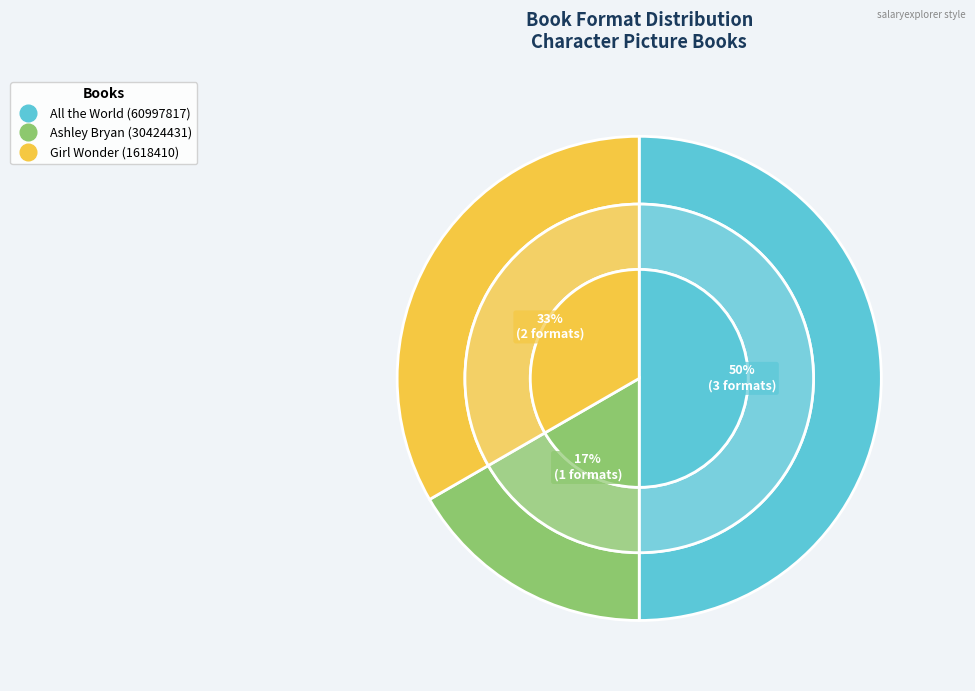

Which category has the smallest portion of the pie?

Ashley Bryan (30424431)